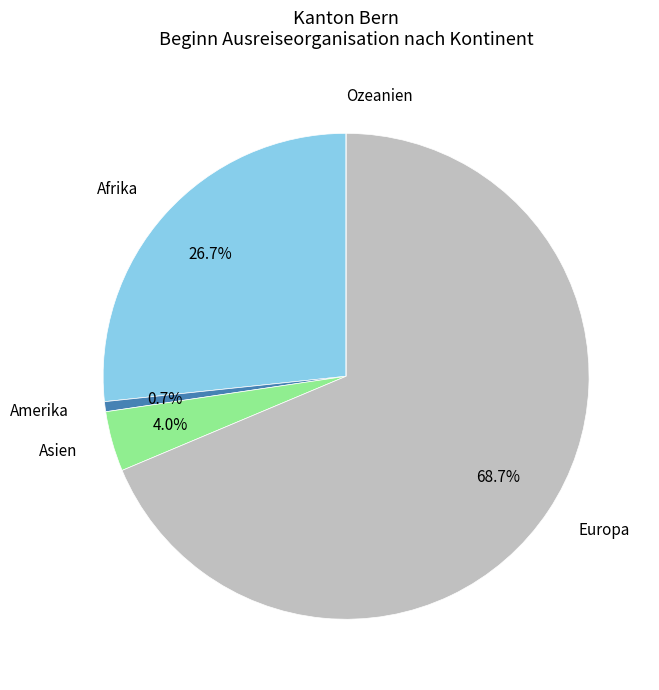

Does any single category account for the majority?

Yes